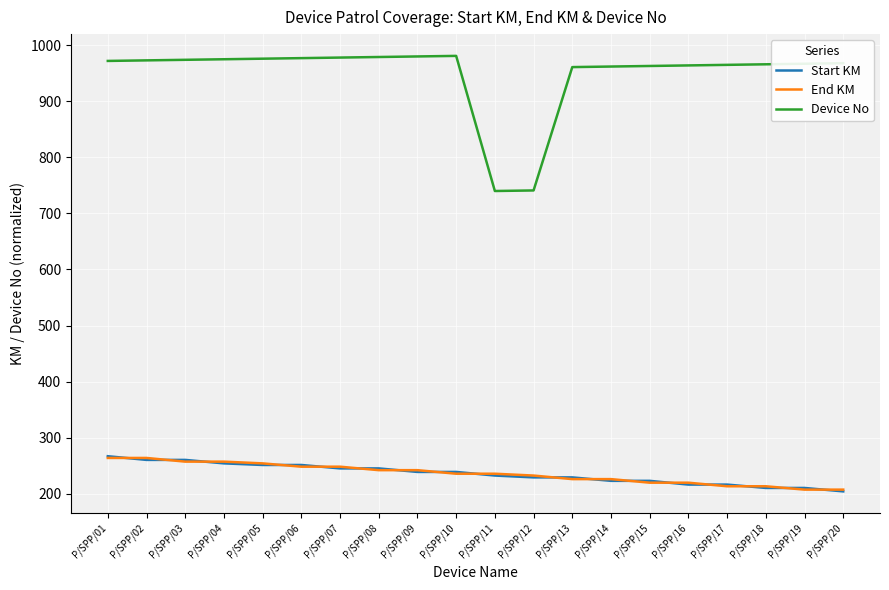

True or false: Device No and Start KM intersect in this chart.

False